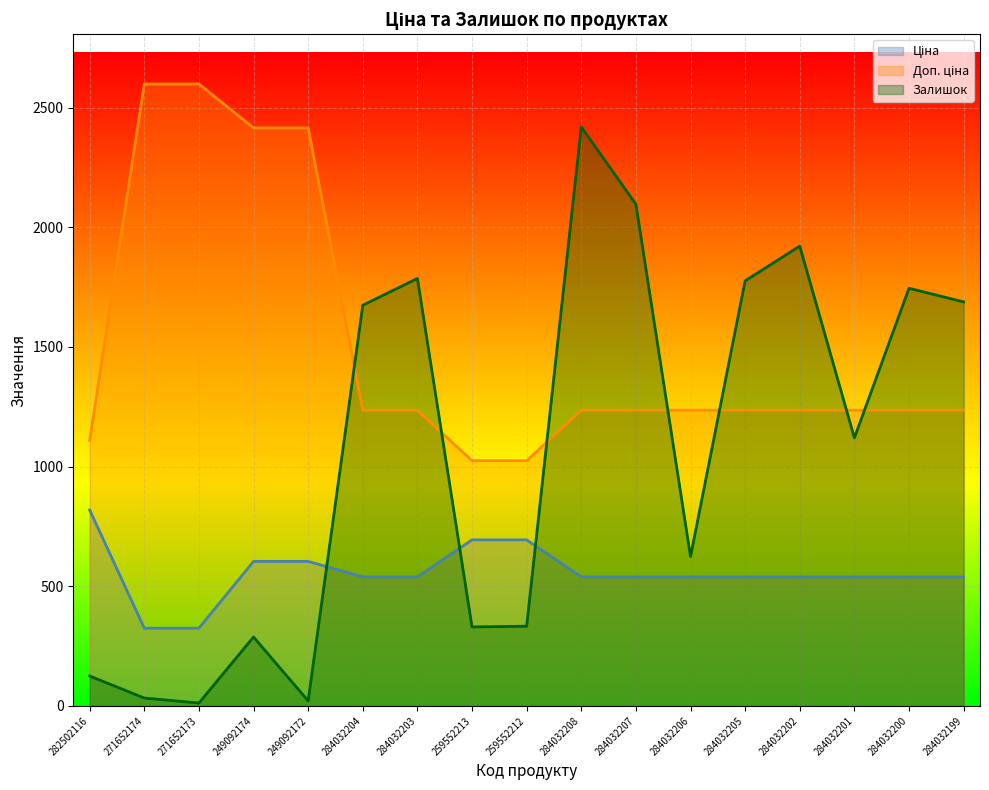

What is the difference between the maximum and minimum values in the Залишок series?

2407.0